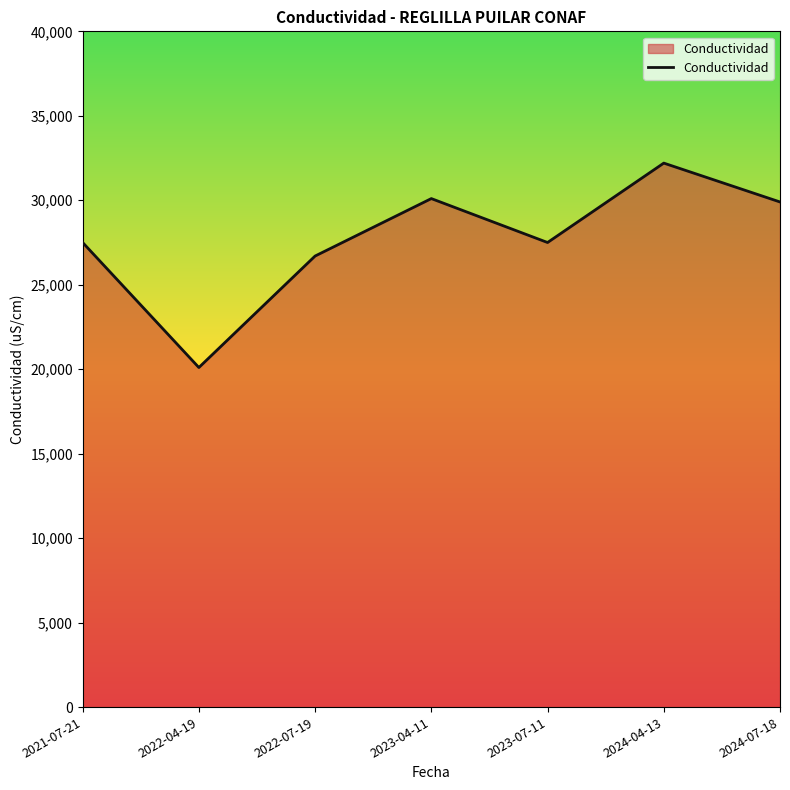

Reading right to left, transcribe all the data shown in this chart.

2024-07-18=29900	2024-04-13=32200	2023-07-11=27500	2023-04-11=30100	2022-07-19=26700	2022-04-19=20100	2021-07-21=27500